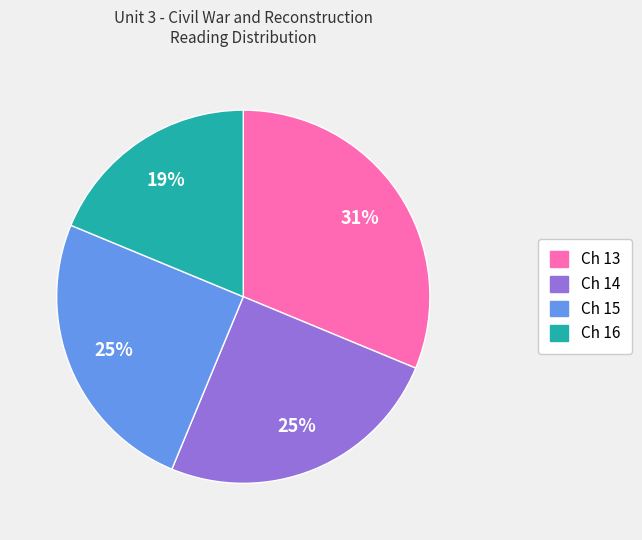

What is the largest slice in the pie chart?

Ch 13